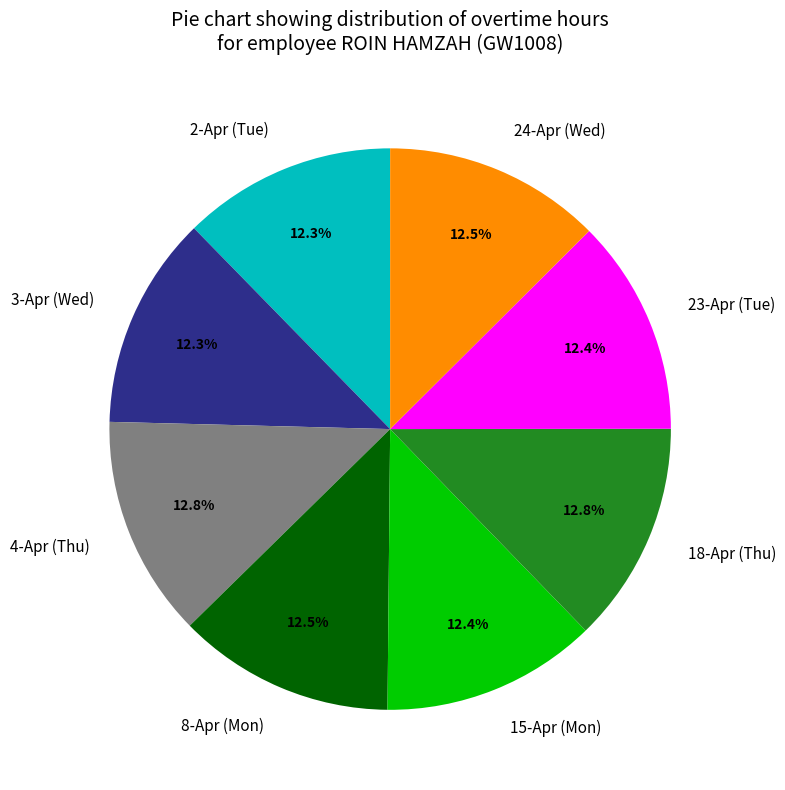

How many slices are in this pie chart?

8